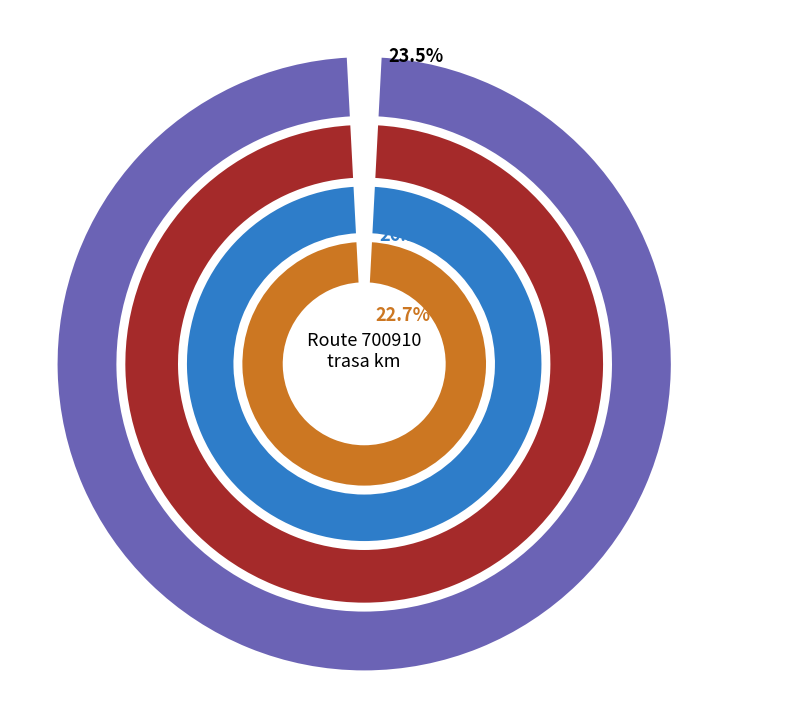

Is 8 the majority of the pie?

No